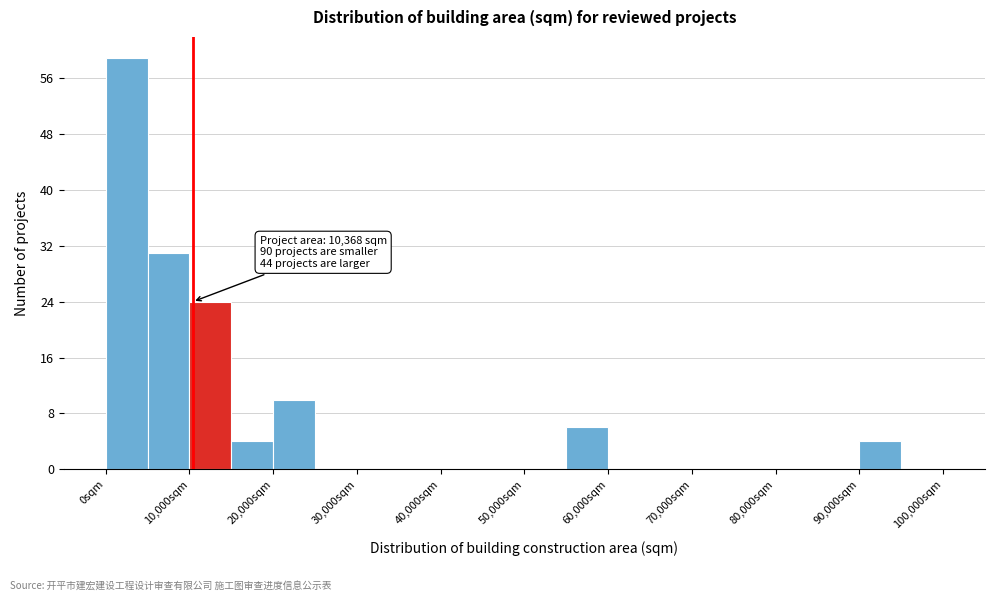

Over which range of the x-axis is the bar tallest?

0 to 5000